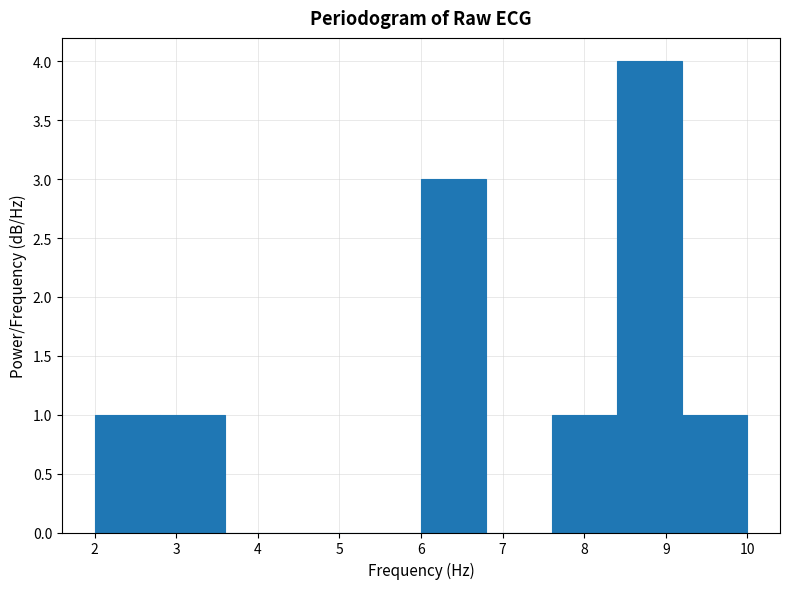

What is the height of the bar covering 8.4 to 9.2 on the x-axis? The values are not printed on the chart, so give them approximately, as read against the axis.

4